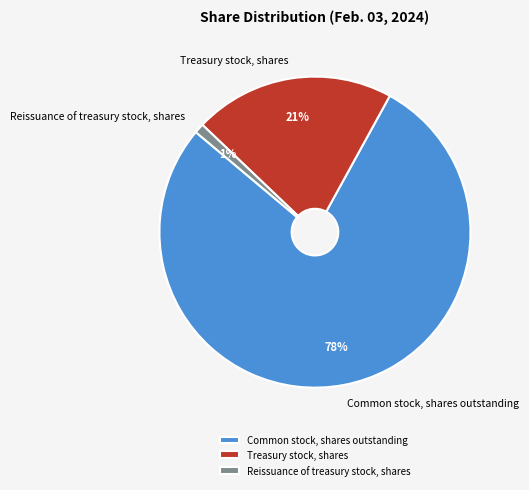

Count the number of slices in the pie.

3